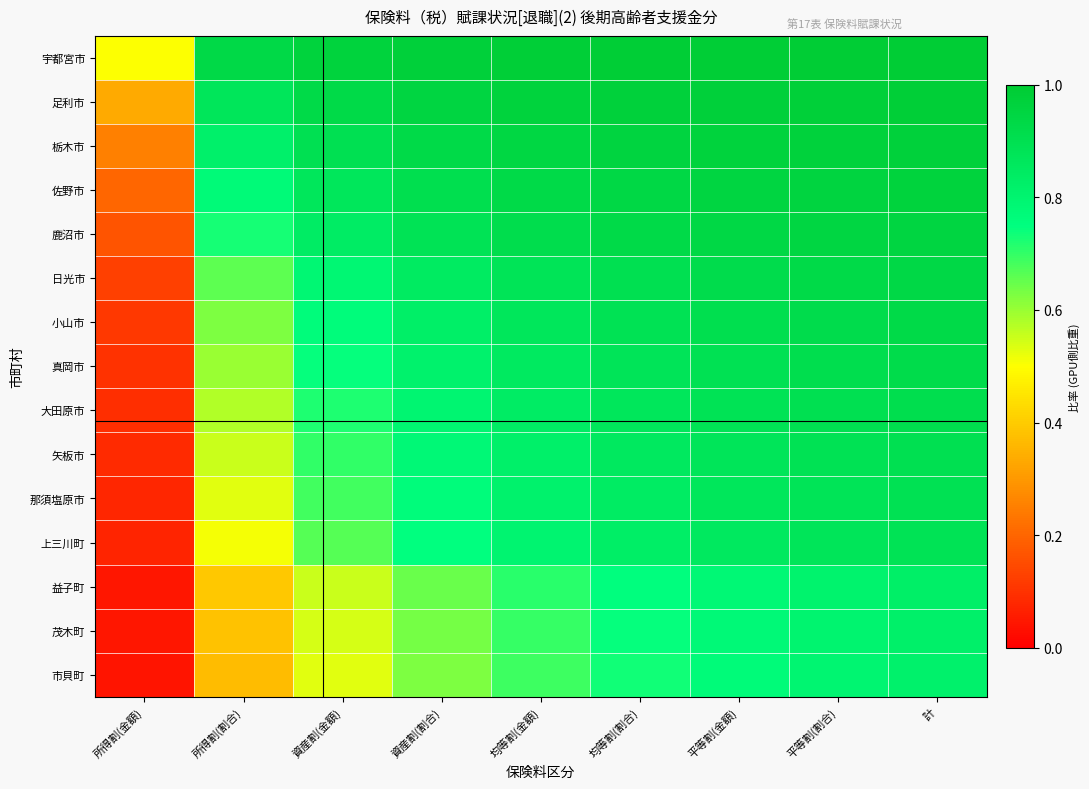

List the series in order of their peak value, lowest first.

市貝町, 茂木町, 益子町, 上三川町, 那須塩原市, 矢板市, 大田原市, 真岡市, 小山市, 日光市, 鹿沼市, 佐野市, 栃木市, 足利市, 宇都宮市